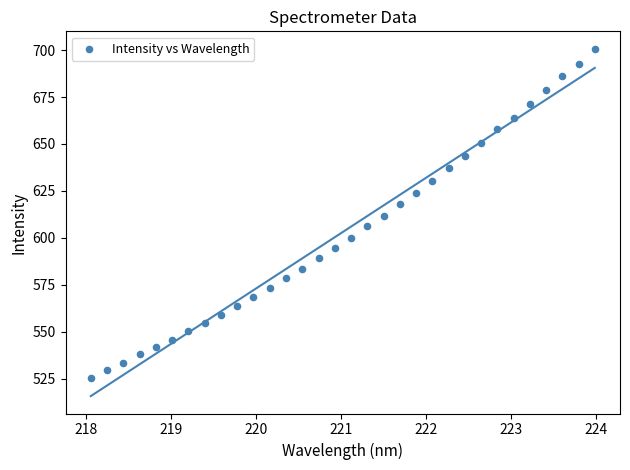

What is the range of Y values (max minus min)?

175.3